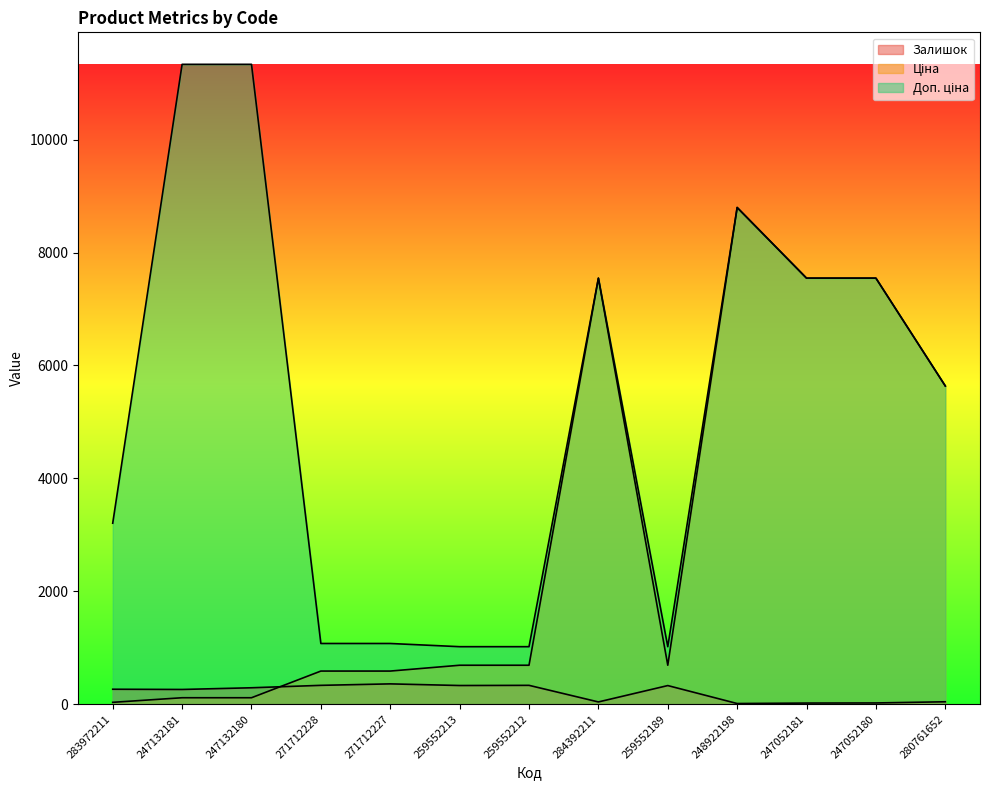

True or false: Залишок and Доп. ціна intersect in this chart.

False